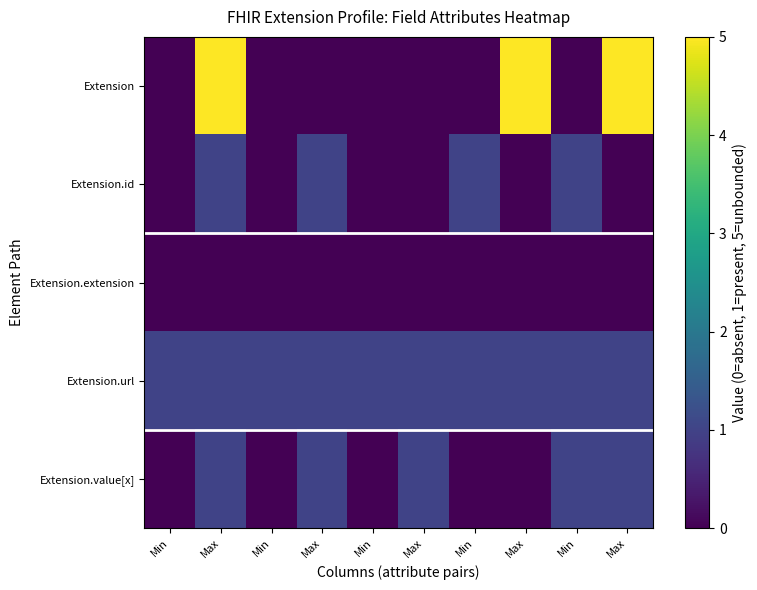

Which series has the largest range (max minus min)?

Extension